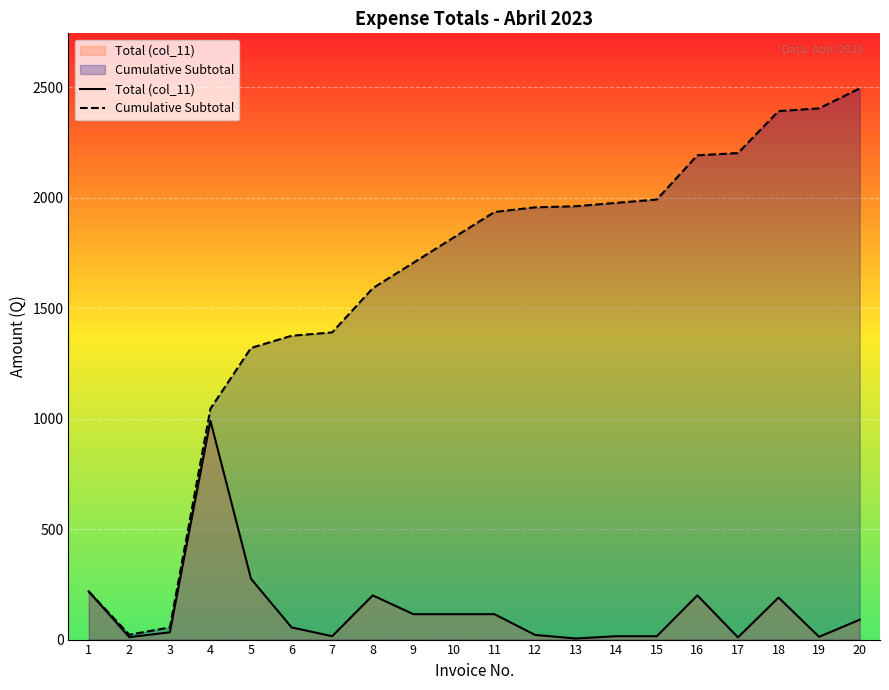

True or false: Cumulative Subtotal and Total (col_11) intersect in this chart.

False